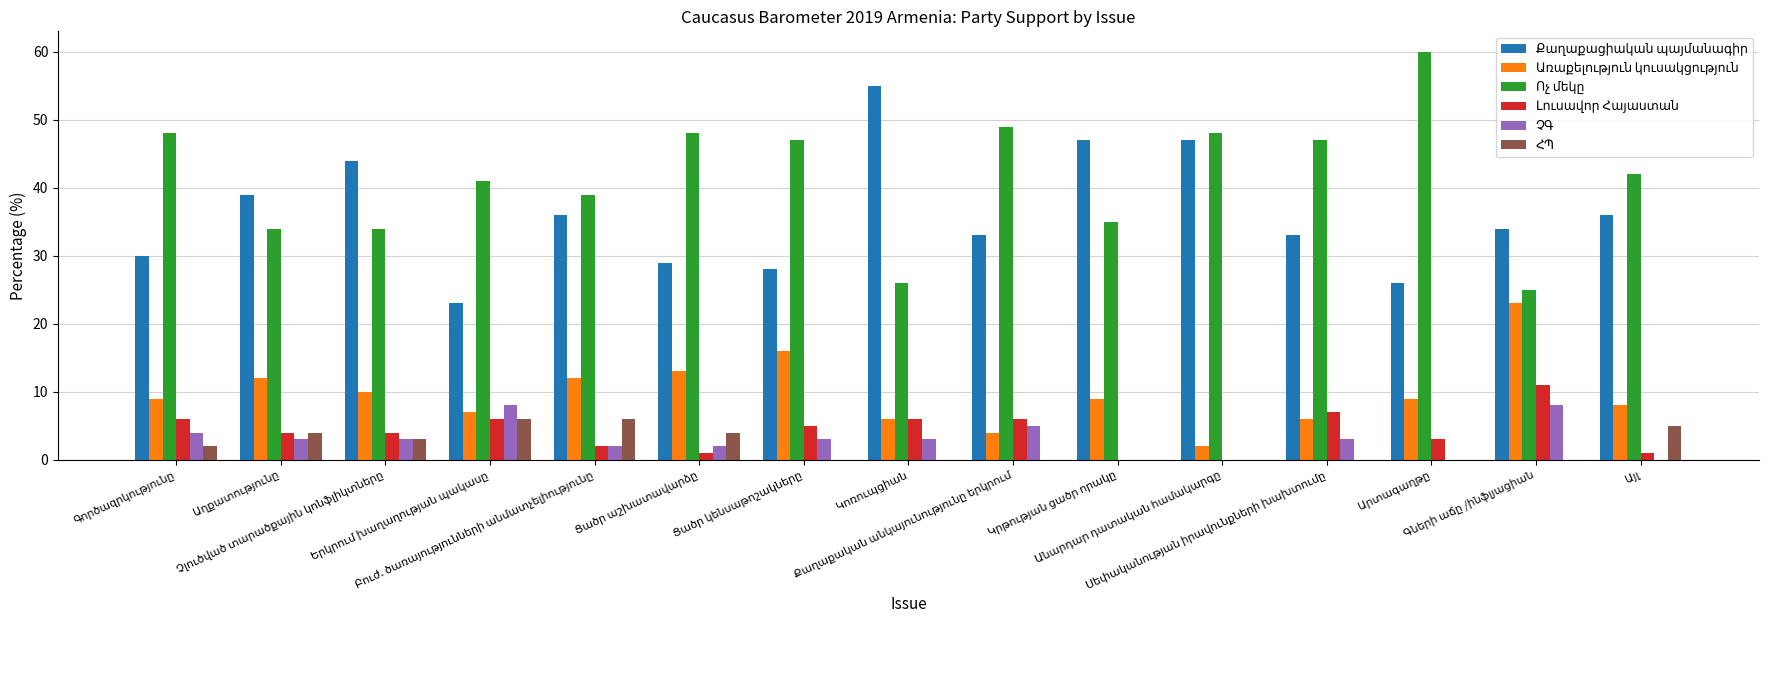

How many groups of bars are there?

15